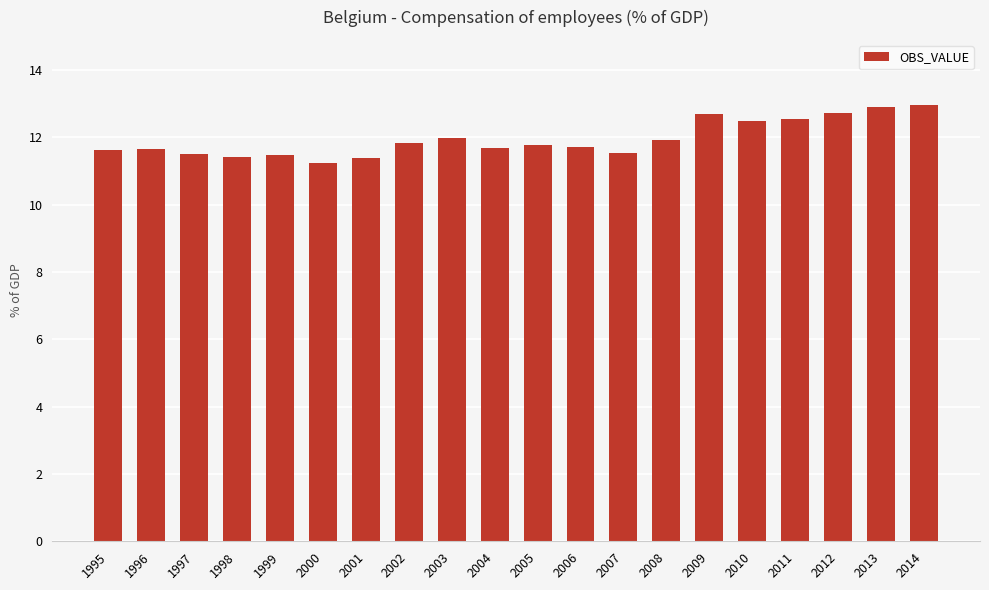

The chart shows a value of 18.9 at 2004. True or false?

False